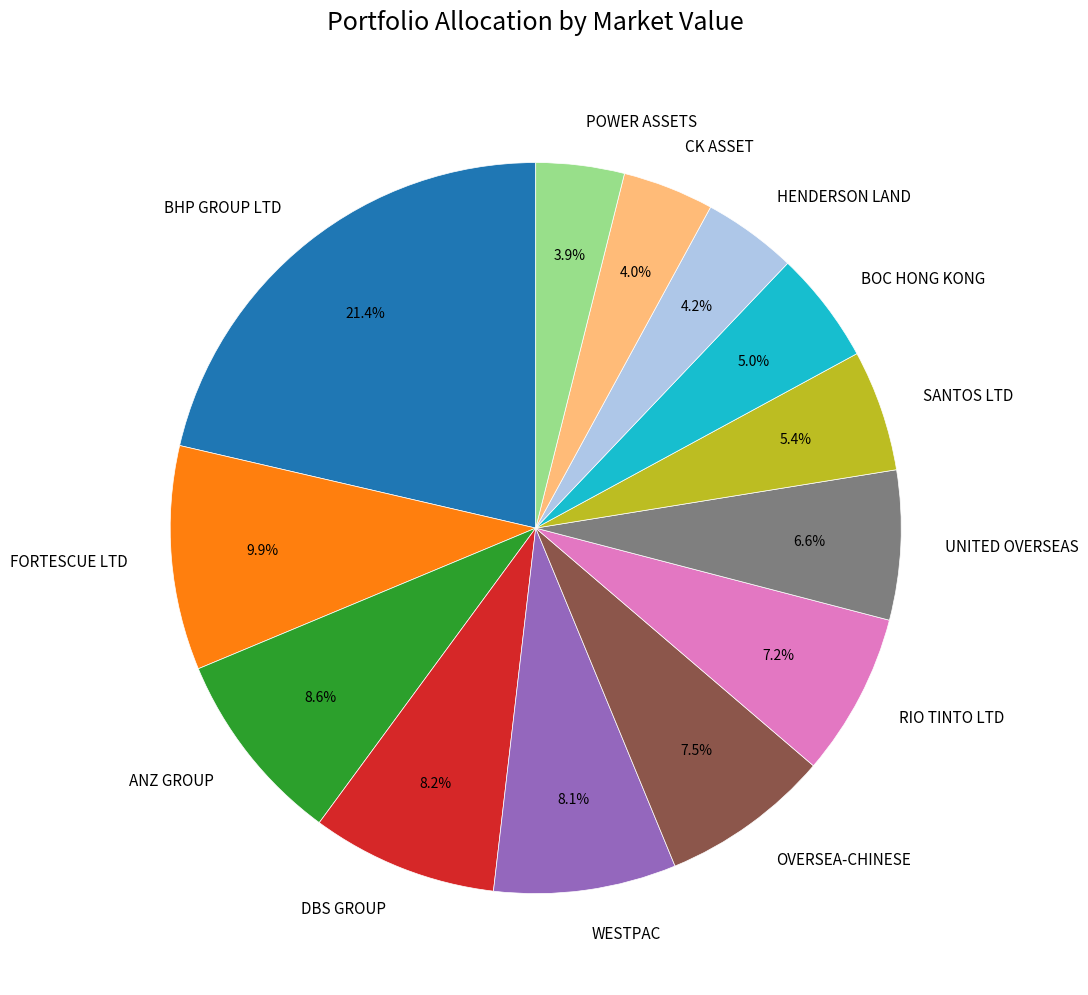

What is the total percentage of POWER ASSETS and DBS GROUP?

12.1%